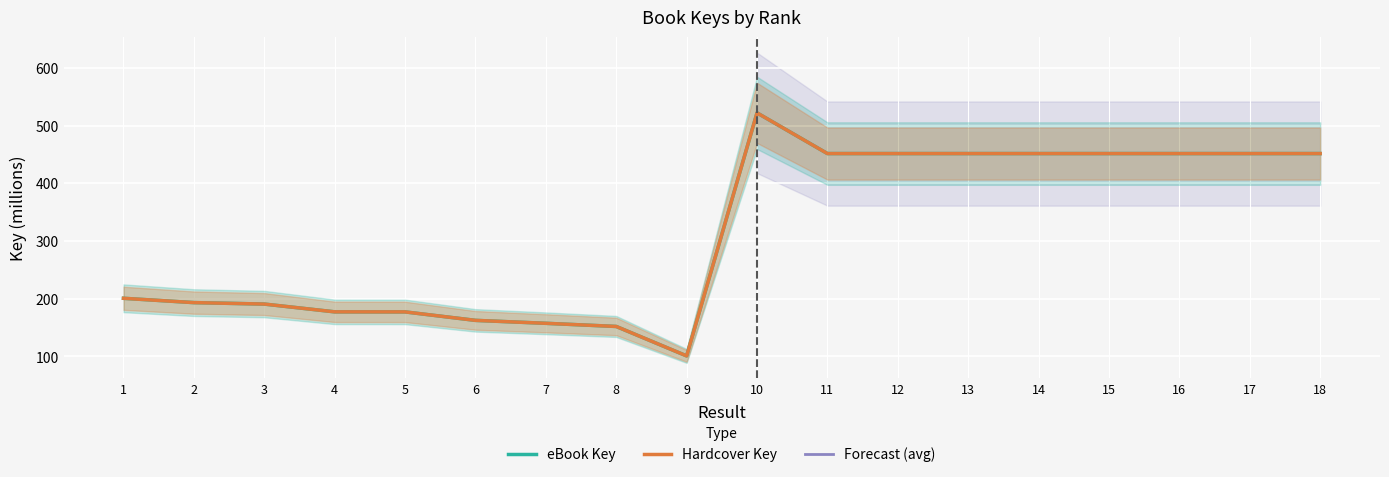

Between 14 and 4, which is larger?

14